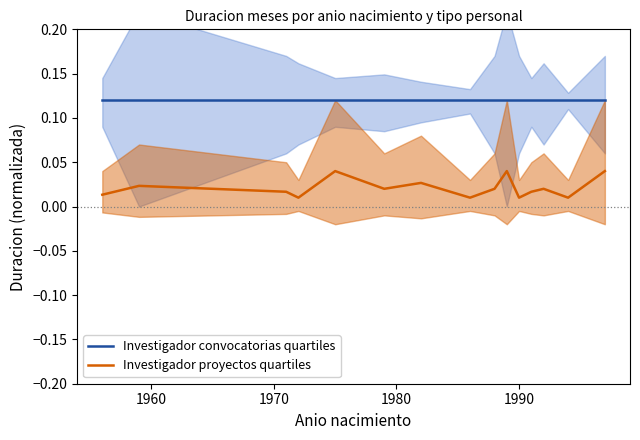

What are all the series names shown in the legend?

Investigador convocatorias quartiles, Investigador proyectos quartiles